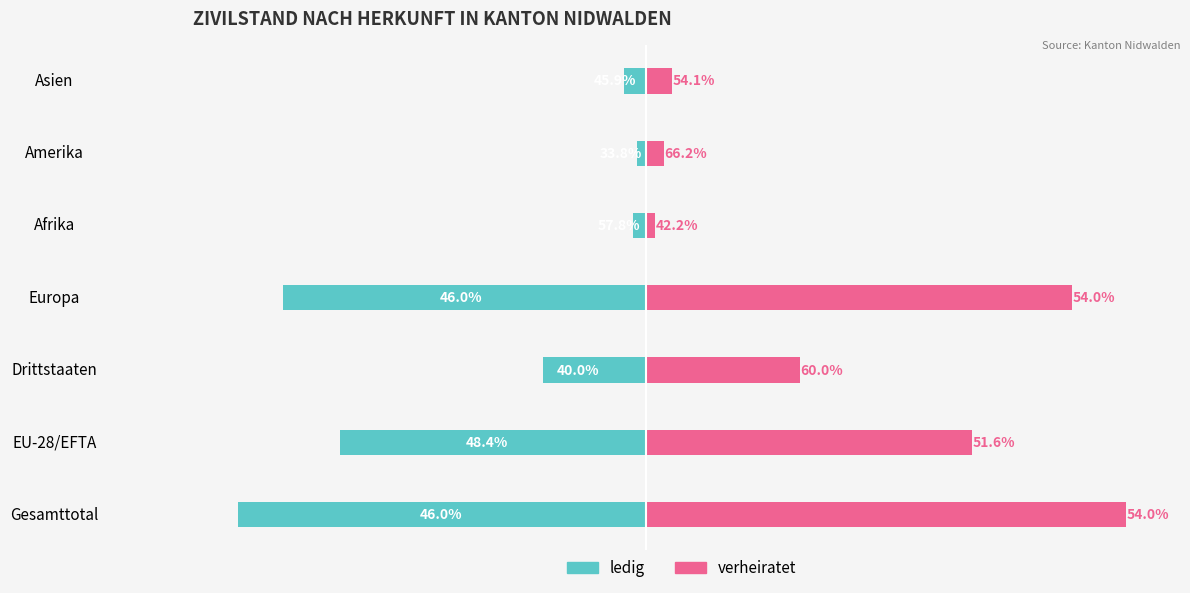

True or false: ledig has a value of -2107 at Europa.

True